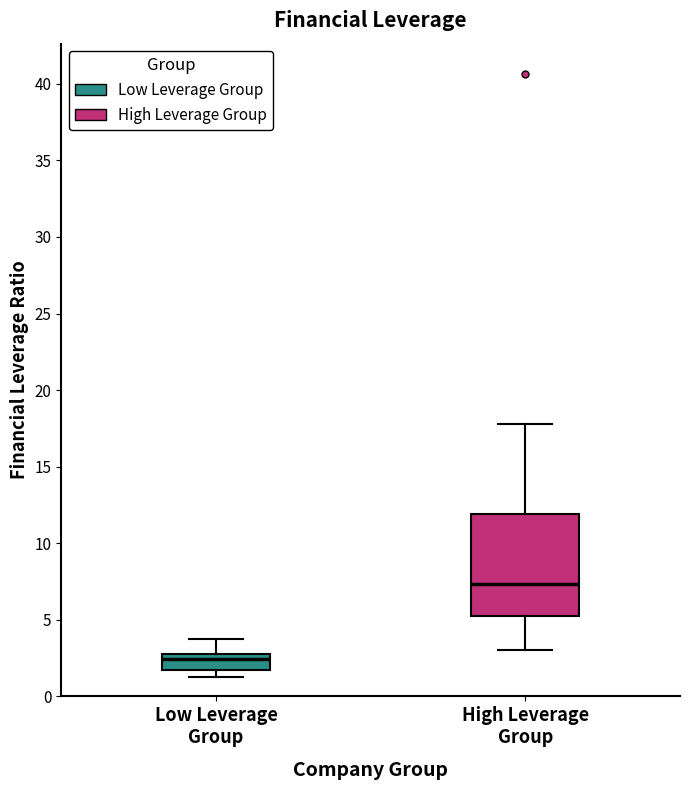

Reading left to right, read every box against the y-axis: the position of its median line, the range the box covers, and the ends of its whiskers. The values are not printed on the chart, so give them approximately, as read against the axis.

Low Leverage Group: median 2.5, box 1.5 to 3.0, whiskers 1.5 (just below the box's lower edge) to 4.0
High Leverage Group: median 7.5, box 5.0 to 12.0, whiskers 3.0 to 18.0